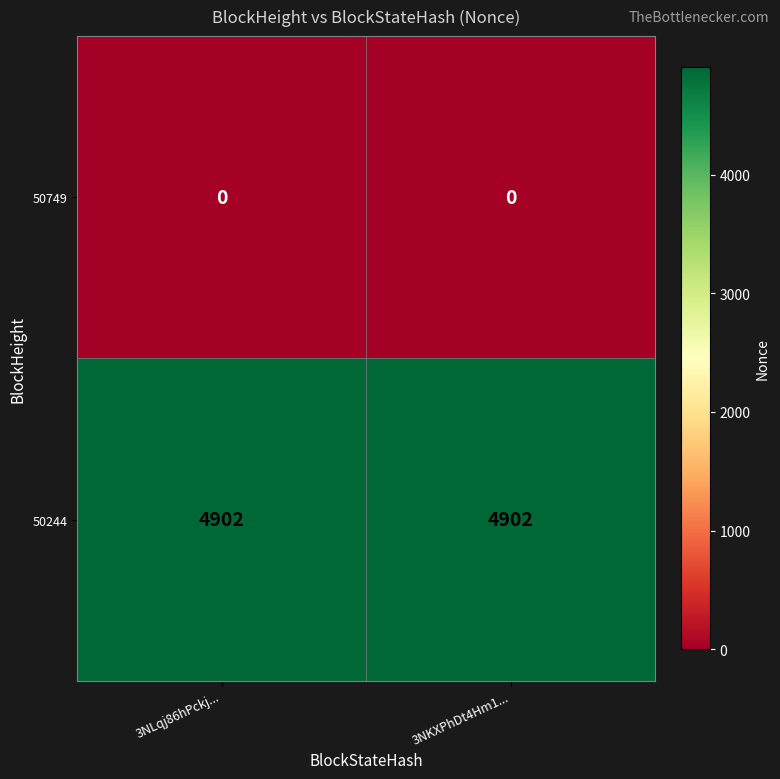

The value of 50244 at 3NKXPhDt4Hm1... is 3309. True or false?

False